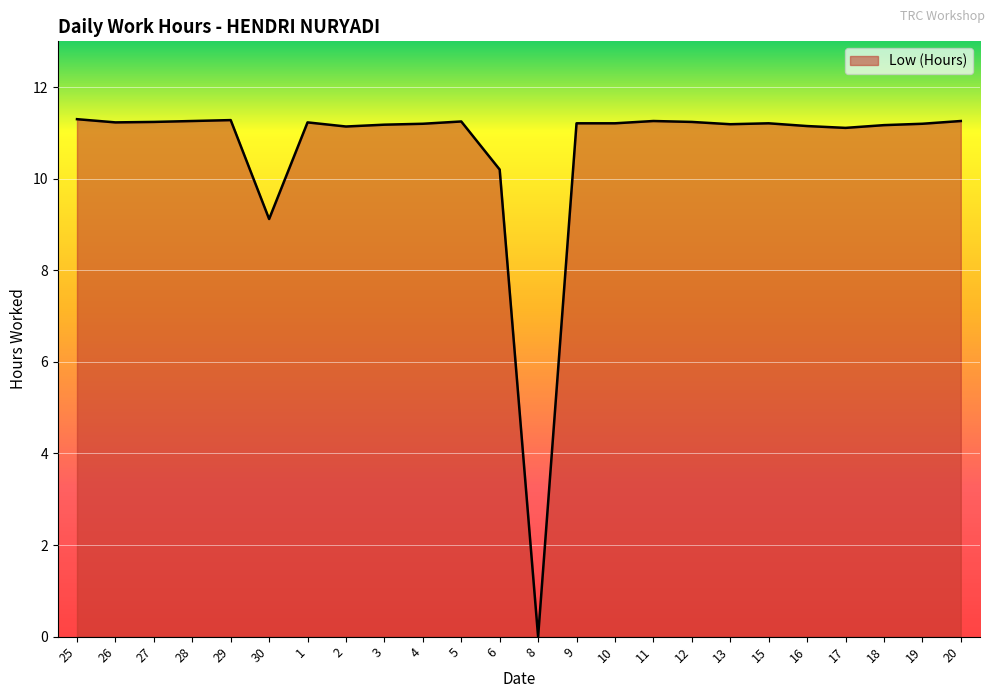

Does the chart display data point markers on the line(s)?

No